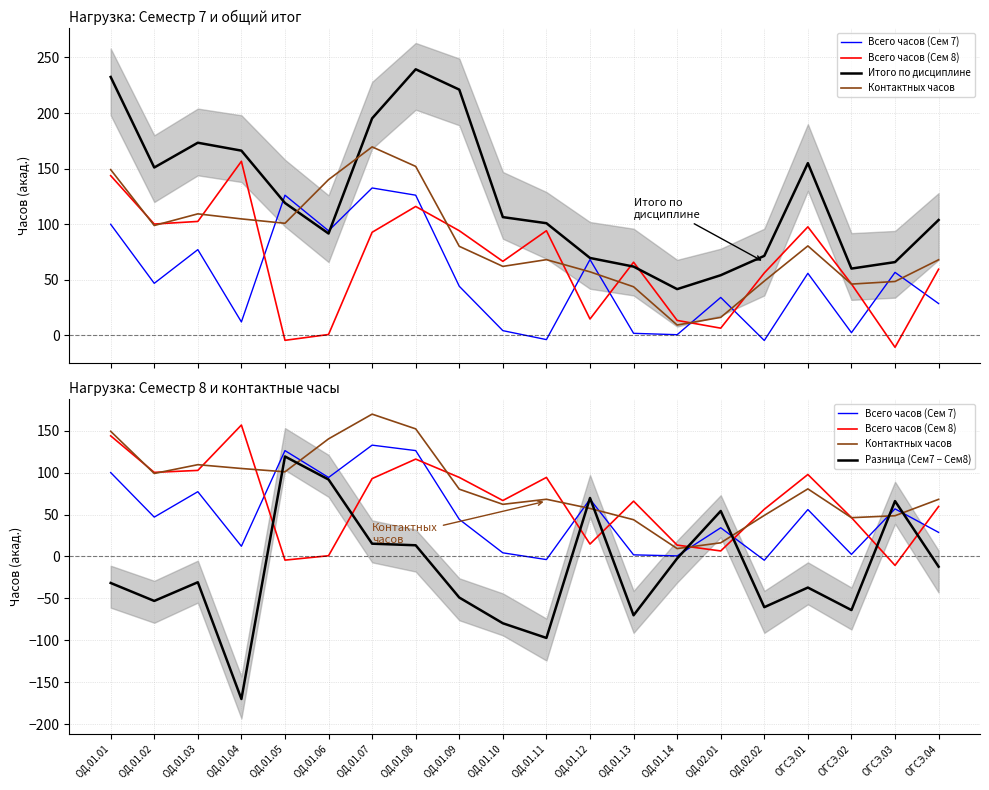

At which label does Контактных часов first exceed 80?

ОД.01.01